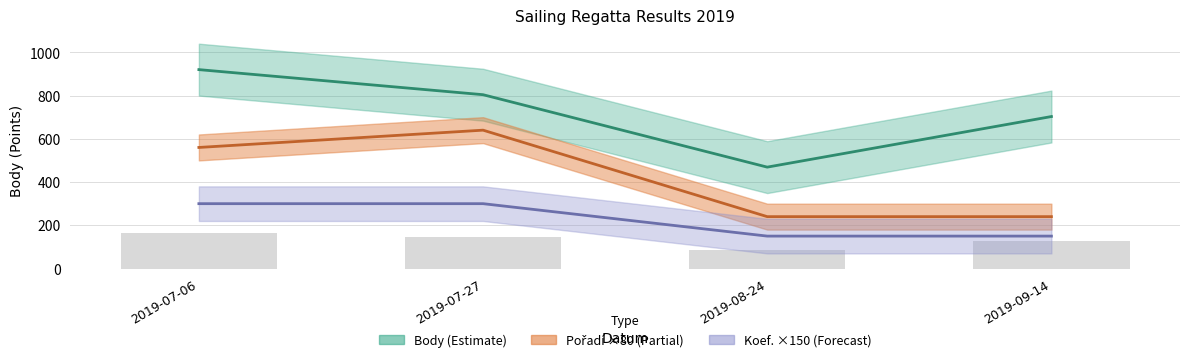

List the labels in order of Pořadí value, smallest first.

2019-08-24, 2019-09-14, 2019-07-06, 2019-07-27